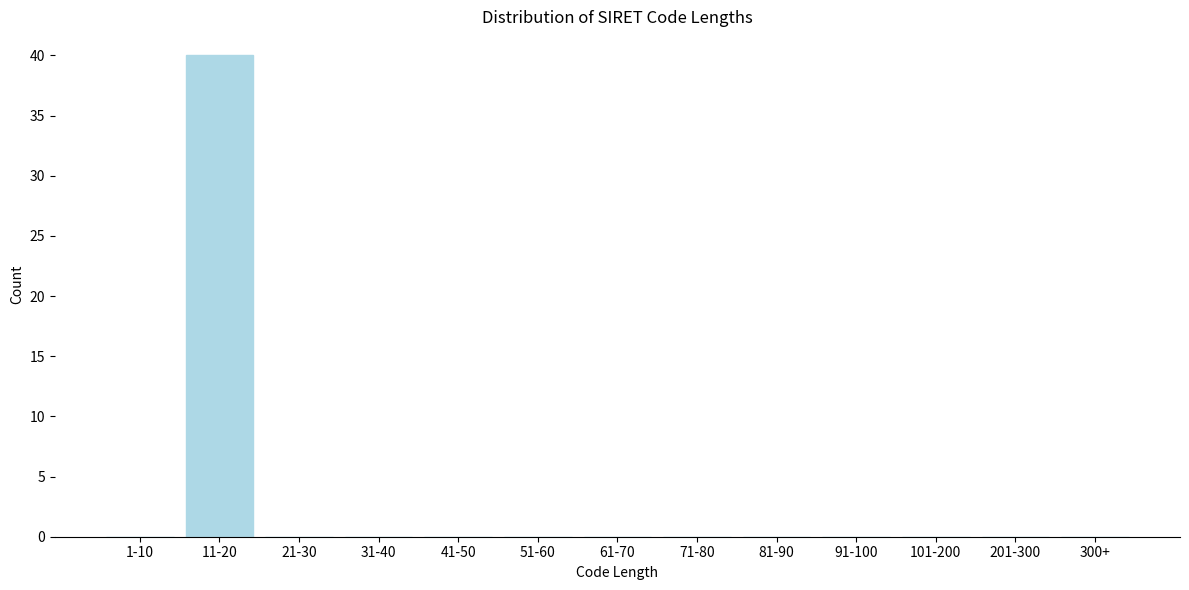

Reading right to left, what are all the values shown in this chart?

300+=0	201-300=0	101-200=0	91-100=0	81-90=0	71-80=0	61-70=0	51-60=0	41-50=0	31-40=0	21-30=0	11-20=40	1-10=0